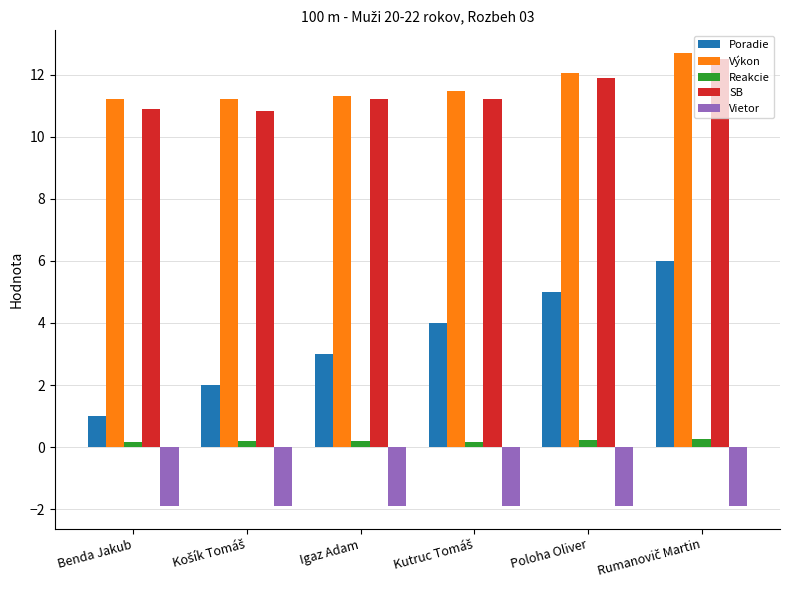

What is the difference between the highest and lowest values at Benda Jakub?

13.1